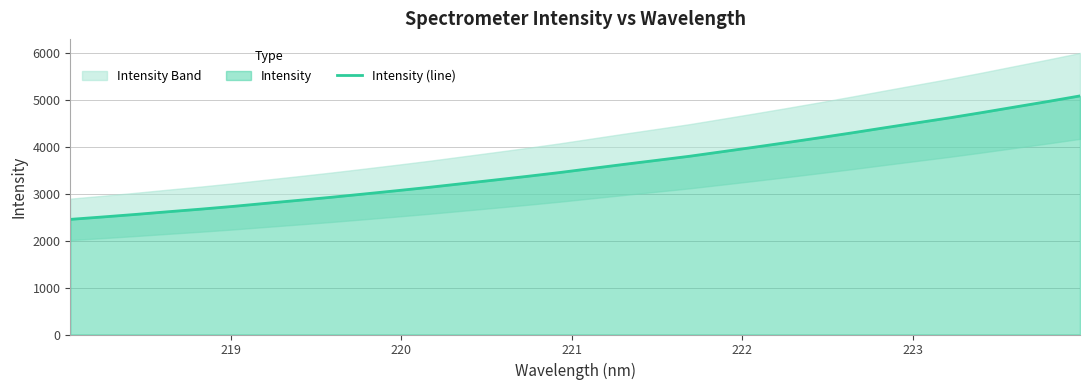

What is the highest value of the Intensity (line) series?

5088.3